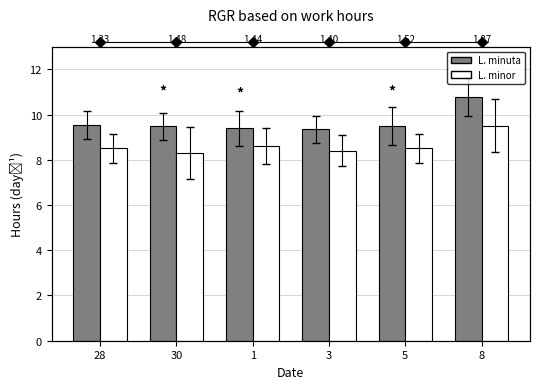

The L. minuta series shows 6.2 at 30. True or false?

False